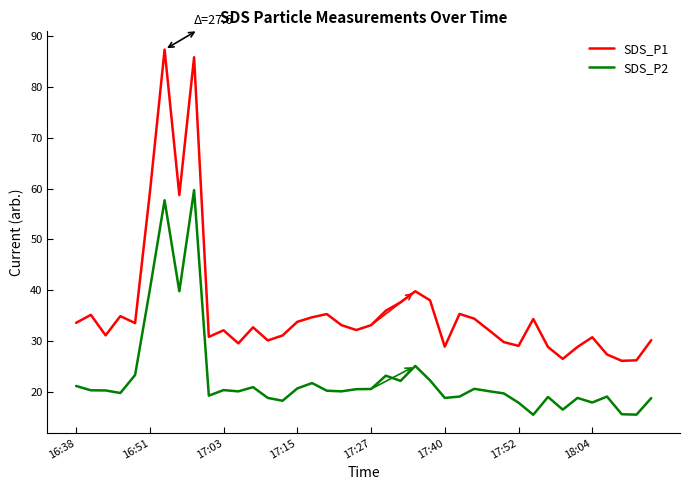

Which series has the largest range (max minus min)?

SDS_P1